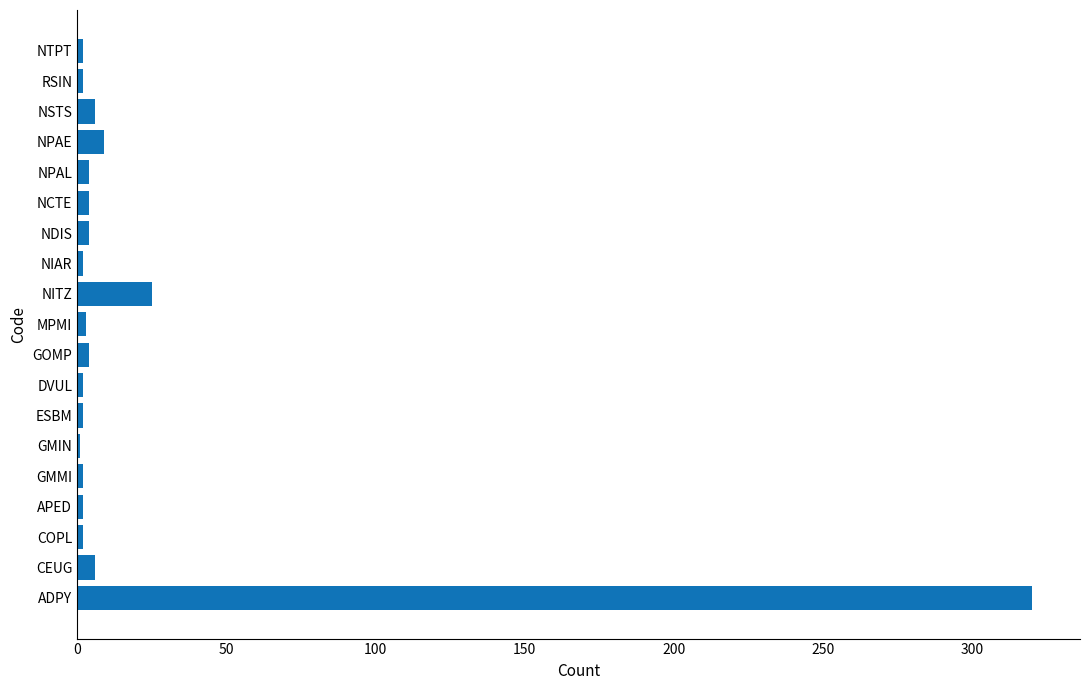

Count the number of categories in the chart.

19